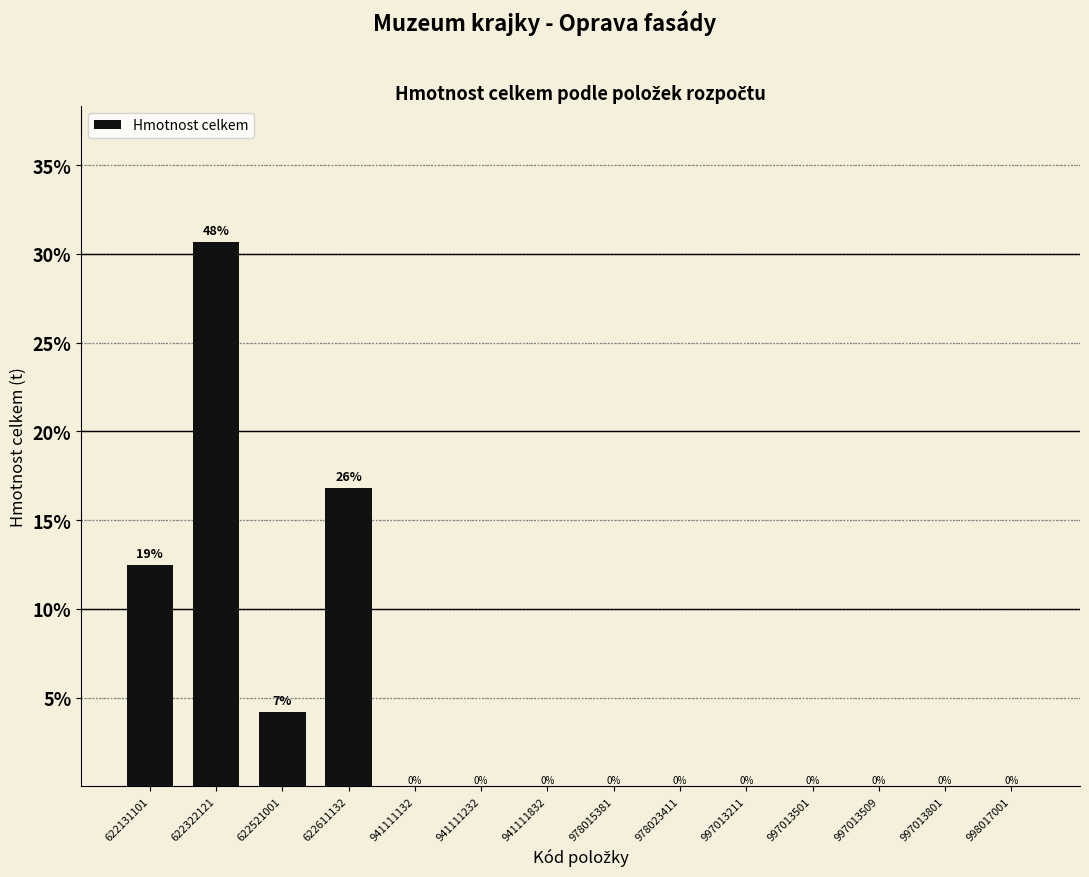

Are the bars horizontal?

No